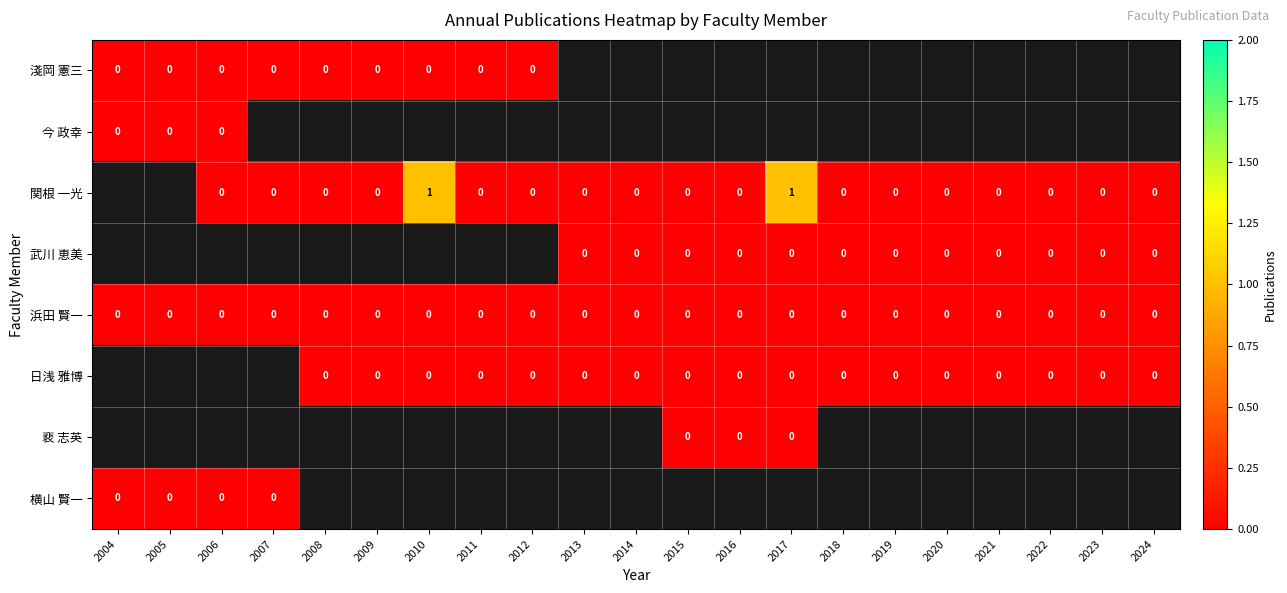

True or false: 浜田 賢一 has a value of 0 at 2004.

True